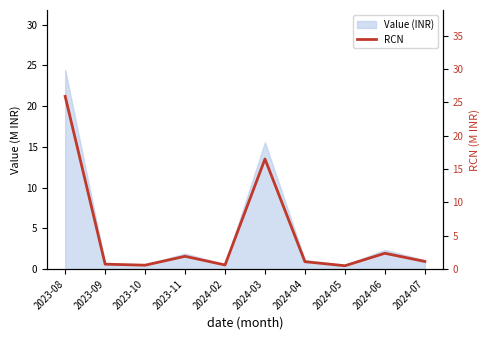

What is the label of the 6th point from the left?

2024-03